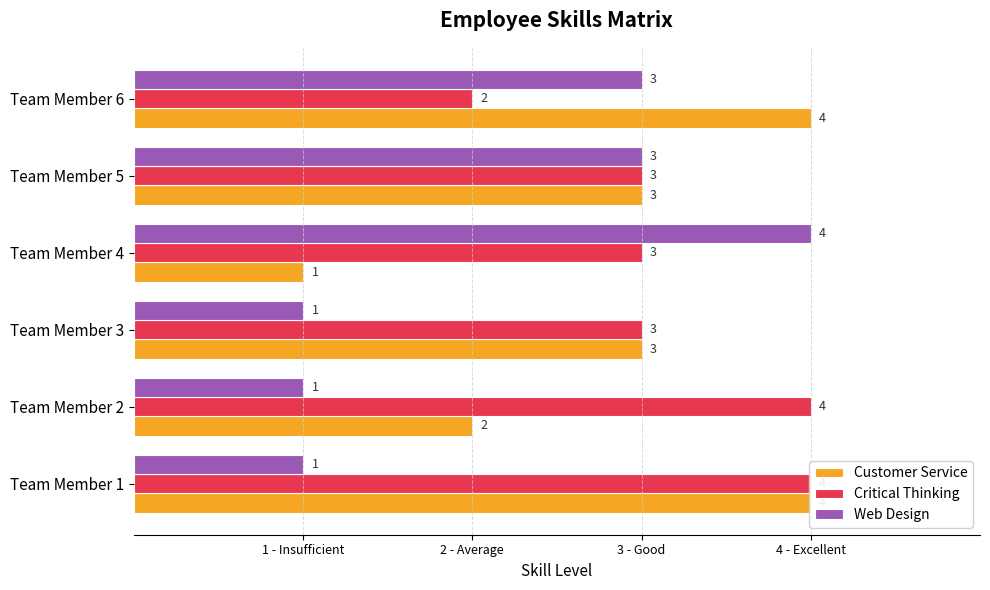

True or false: Web Design has a value of 1 at Team Member 2.

True